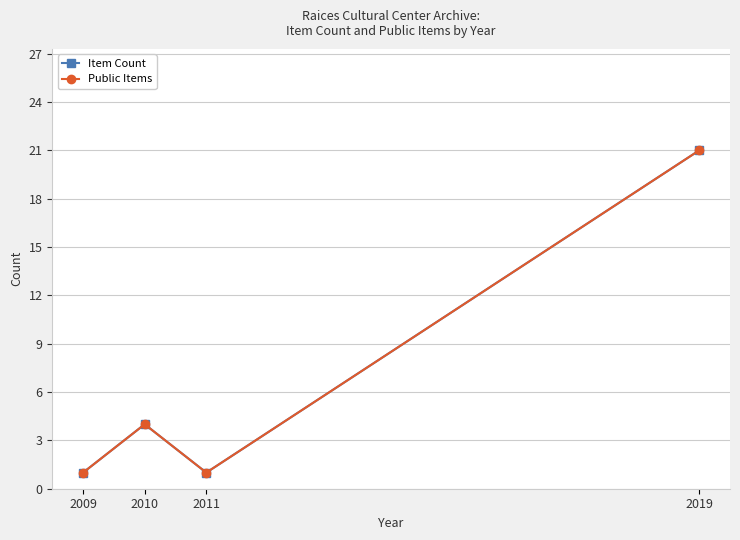

At which category does the chart reach its minimum across all series?

2009